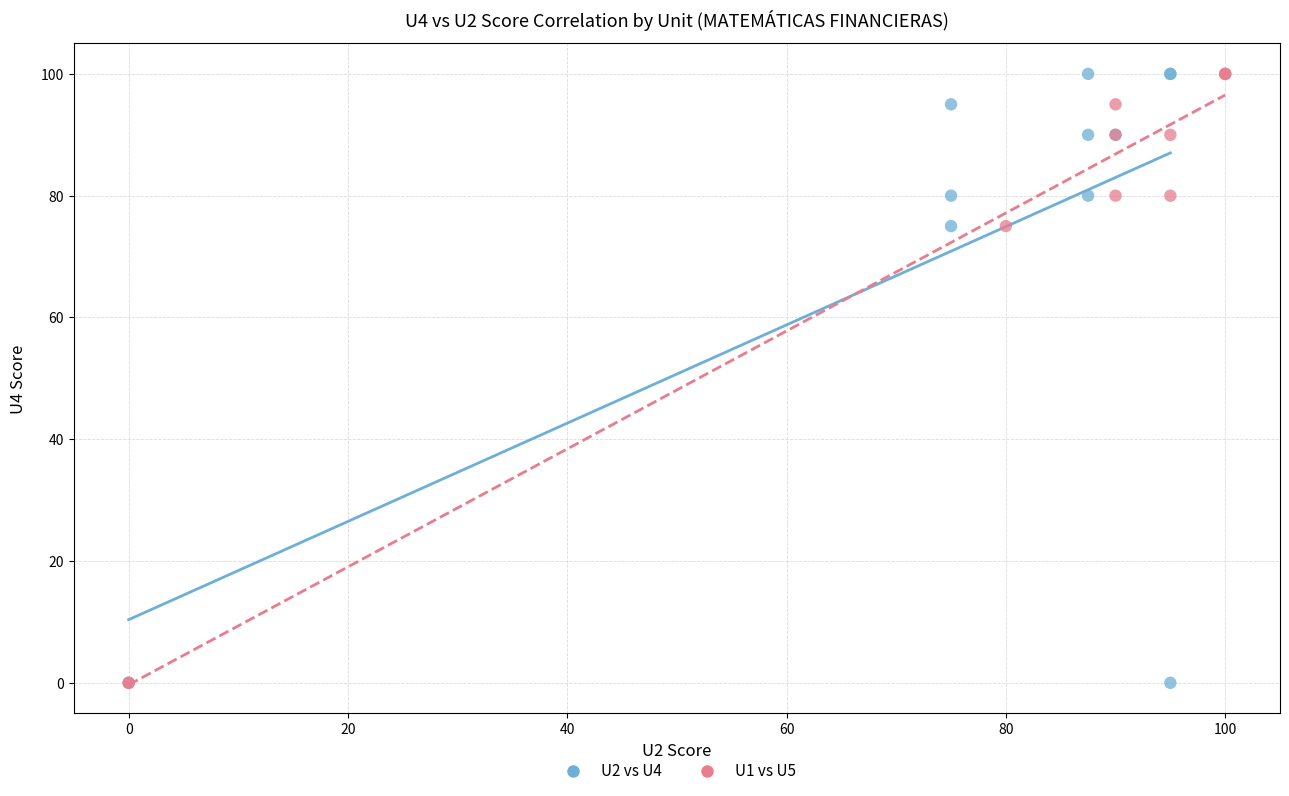

What are all the series names shown in the legend?

U2 vs U4, U1 vs U5